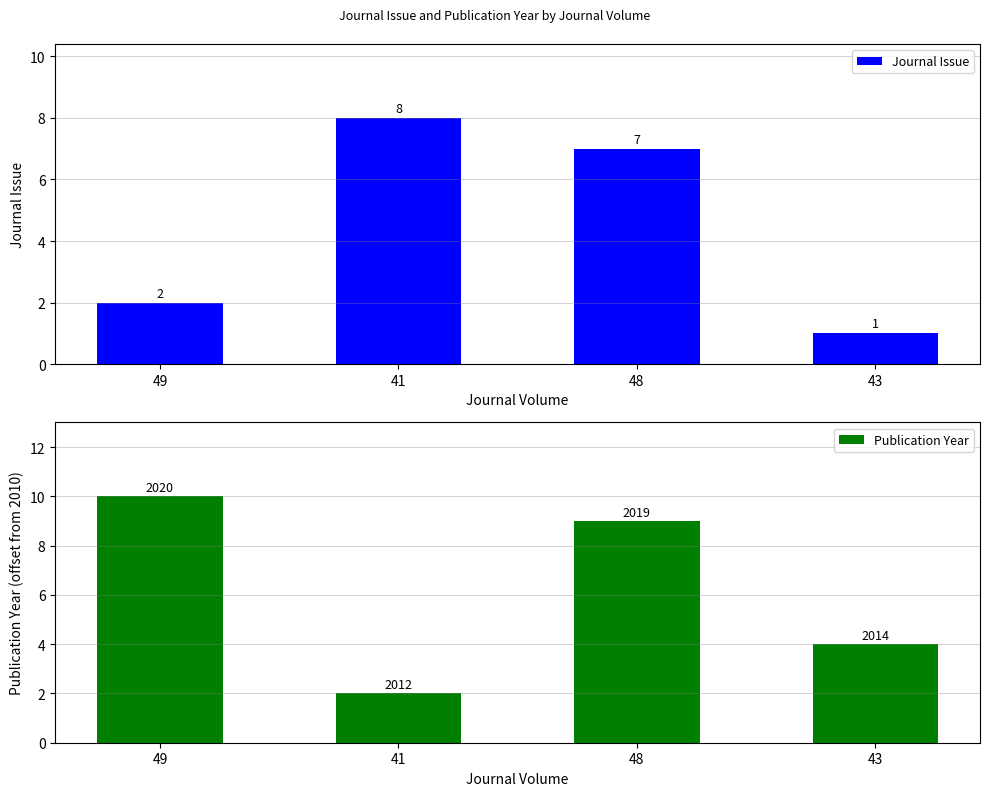

What position from the right is 41?

3